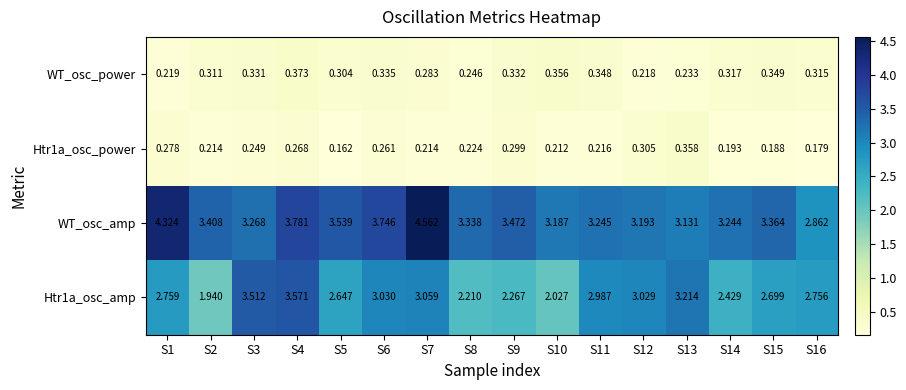

Which series has the largest total across all categories?

WT_osc_amp